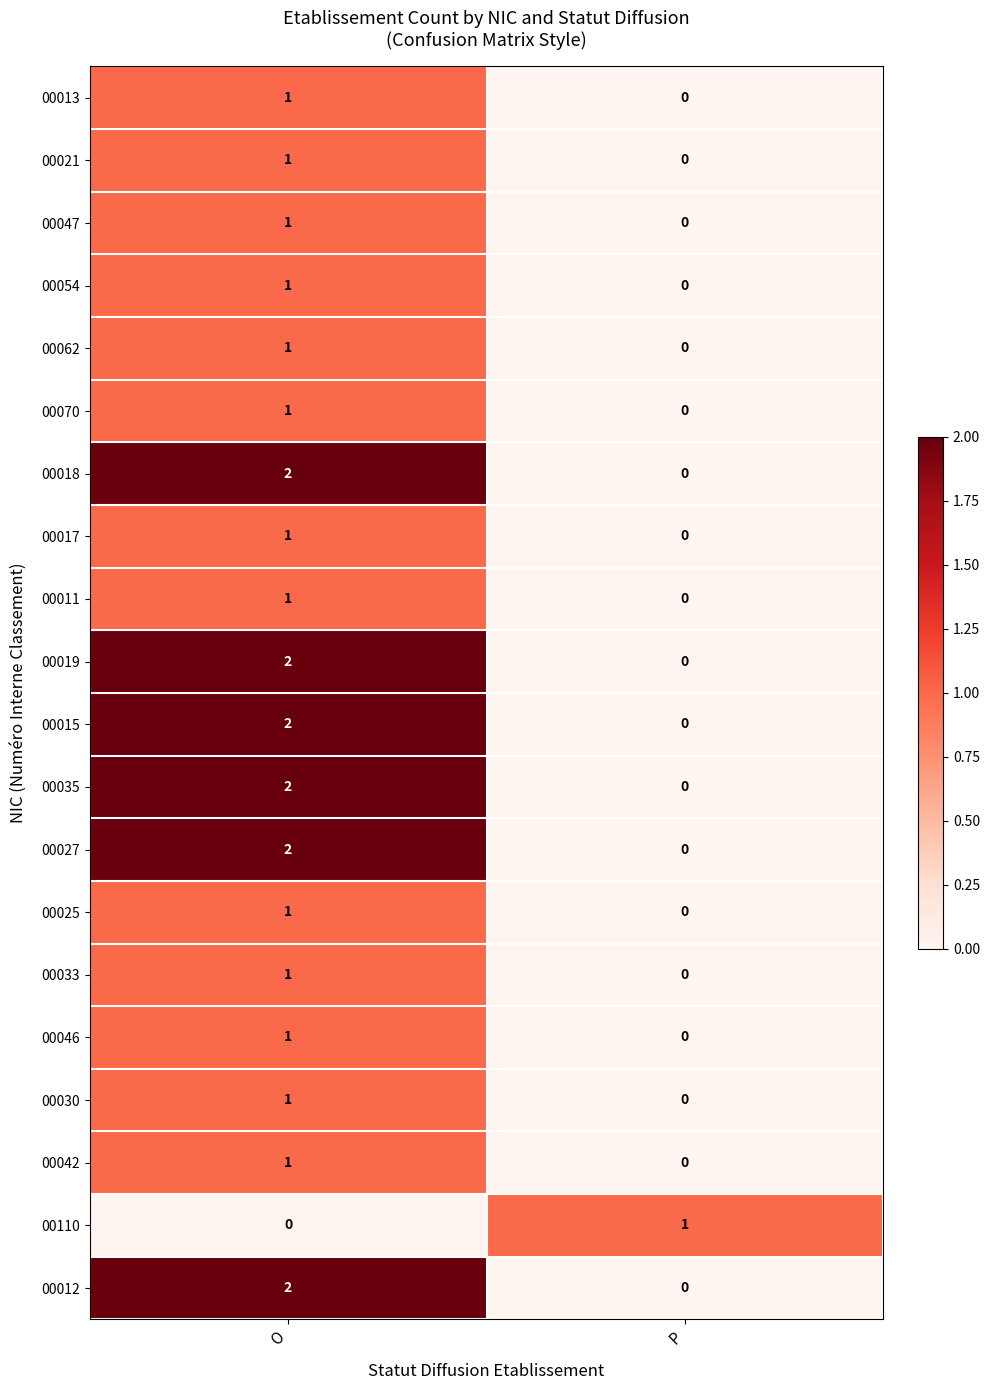

What is the total value across all series at O?

25